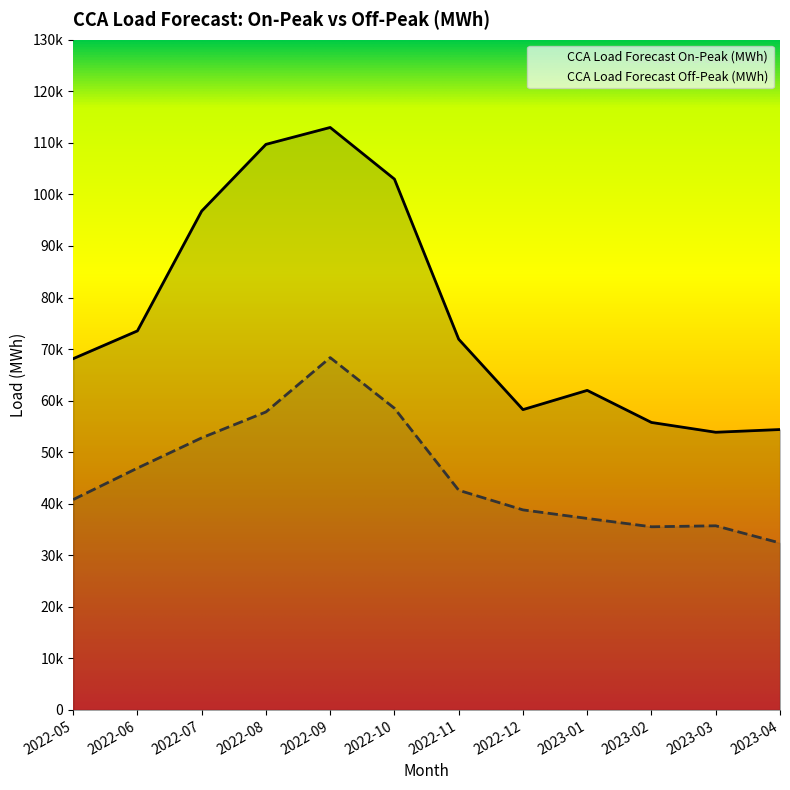

What is the difference between the maximum and second lowest values in the CCA Load Forecast Off-Peak (MWh) series?

32816.0